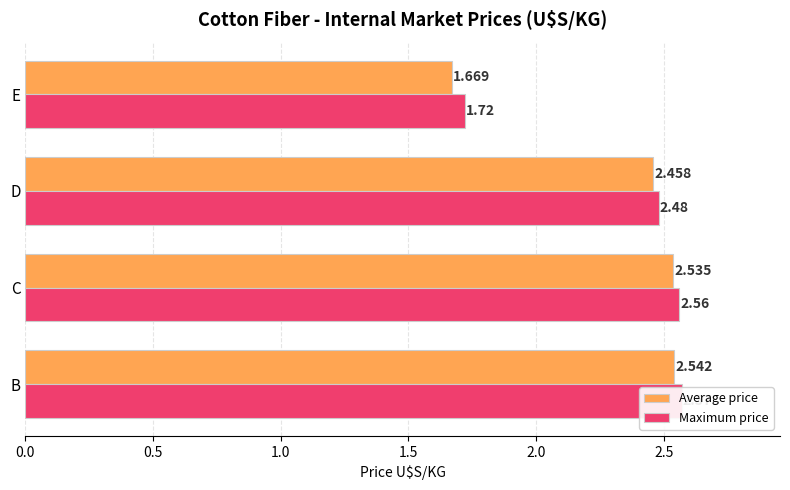

How many data points in Maximum price are less than 2?

1